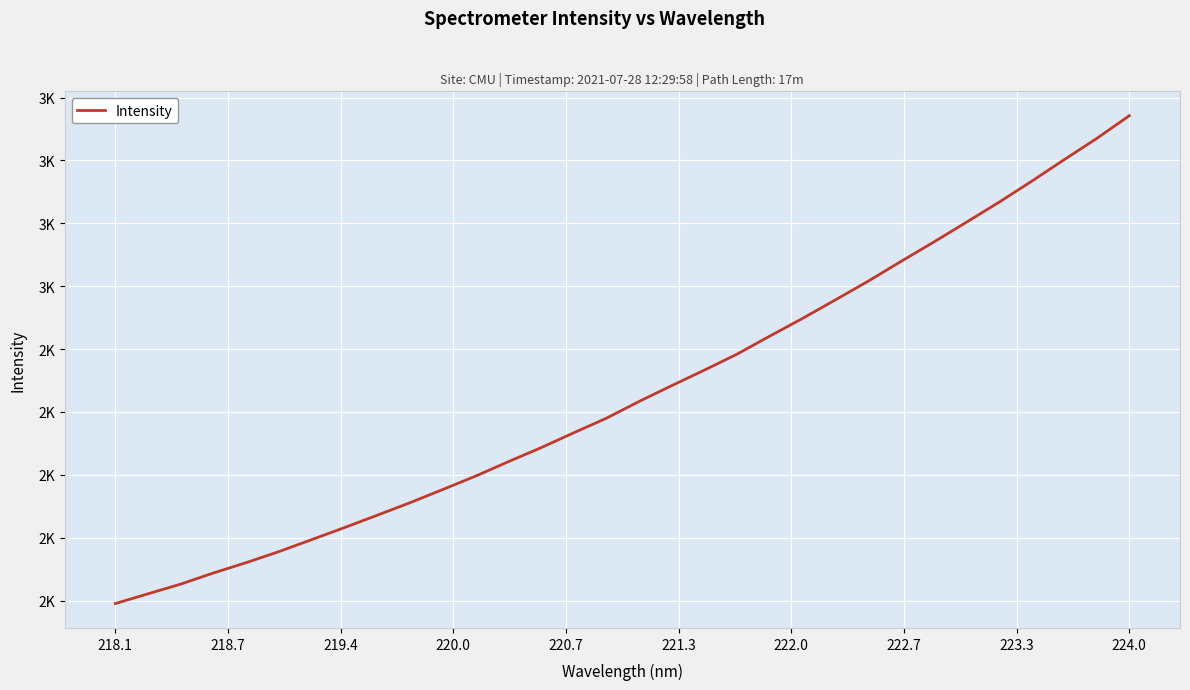

What is the difference between the maximum and minimum values?

1551.6